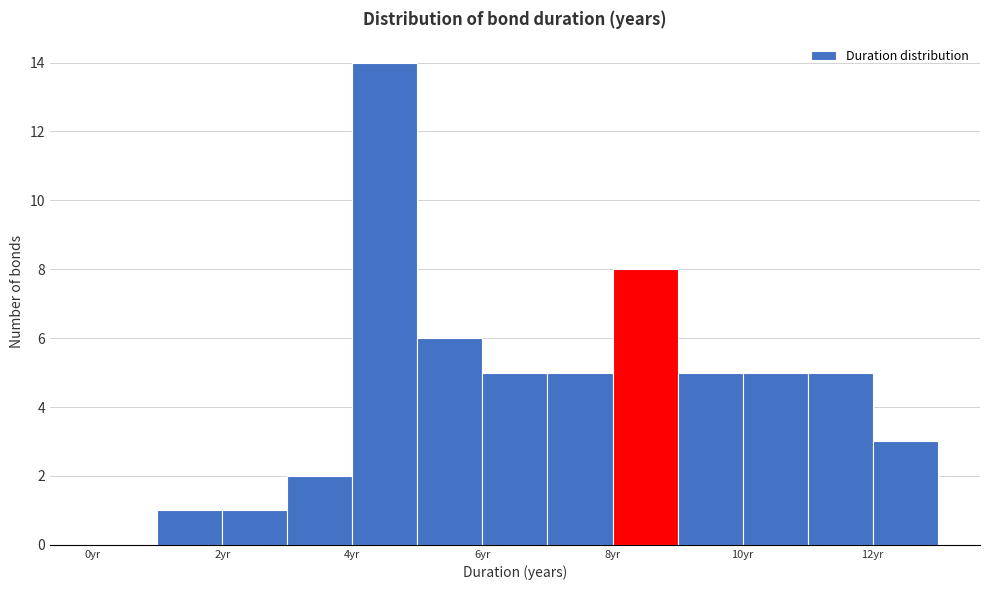

How tall is the bar that spans 6 to 7 on the x-axis? The values are not printed on the chart, so give them approximately, as read against the axis.

5